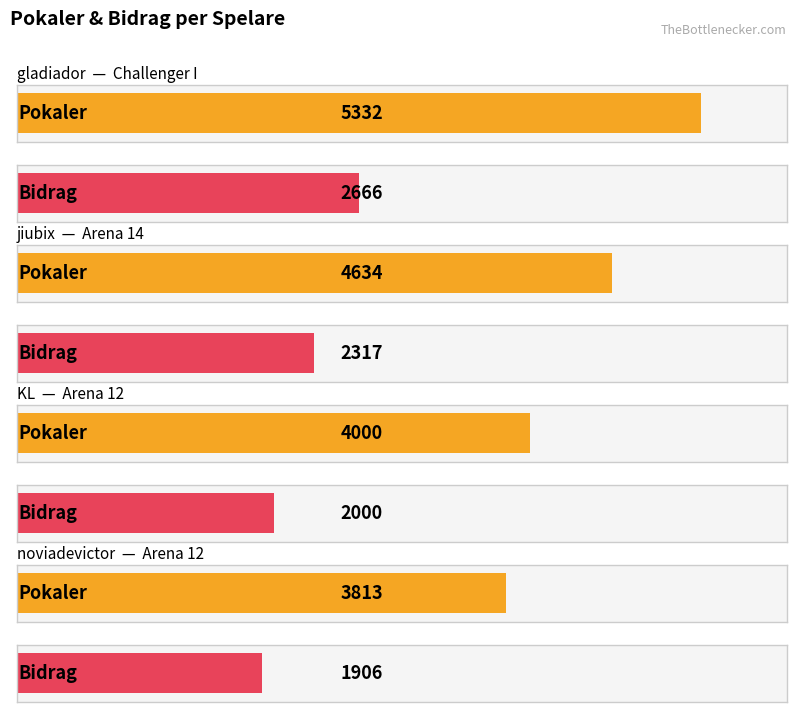

What is the label of the 3rd bar from the left?

Arena 12